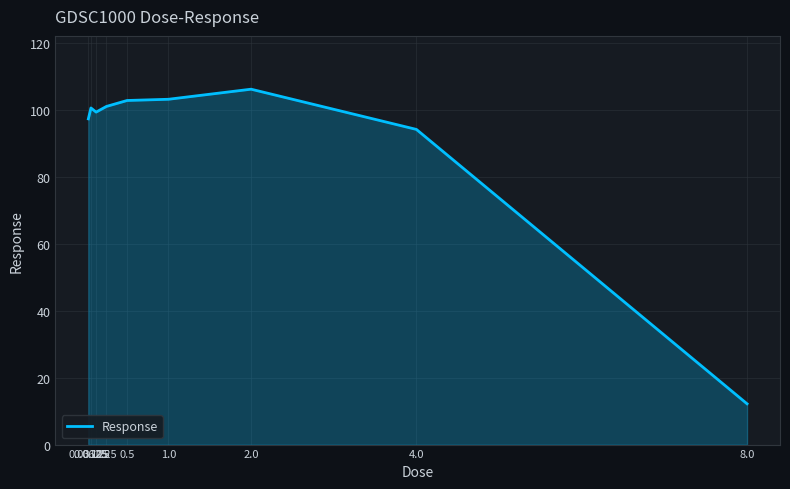

What is the difference between the maximum and minimum values?

94.0